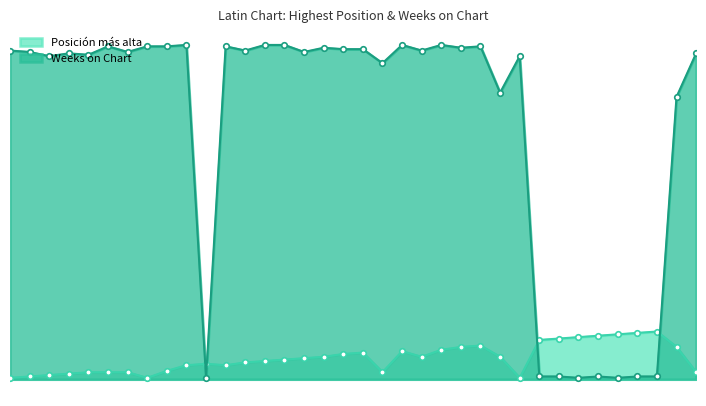

In Posición más alta, how many points are lower than both neighbors (excluding endpoints)?

5